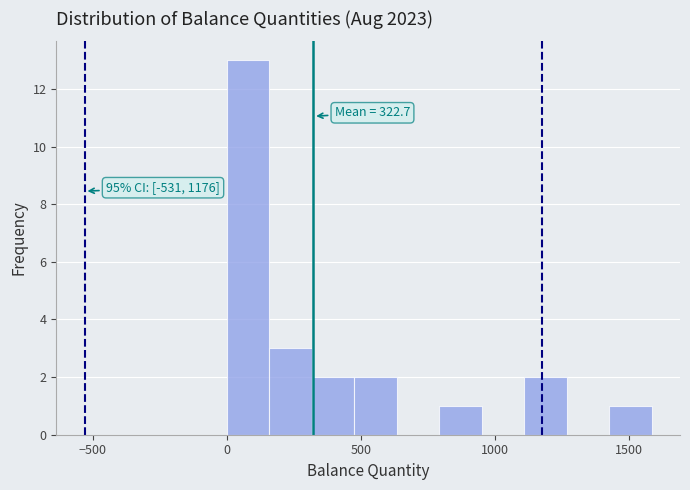

Around what value on the x-axis is the tallest bar? Give the approximate position of its centre, as read against the axis.

100